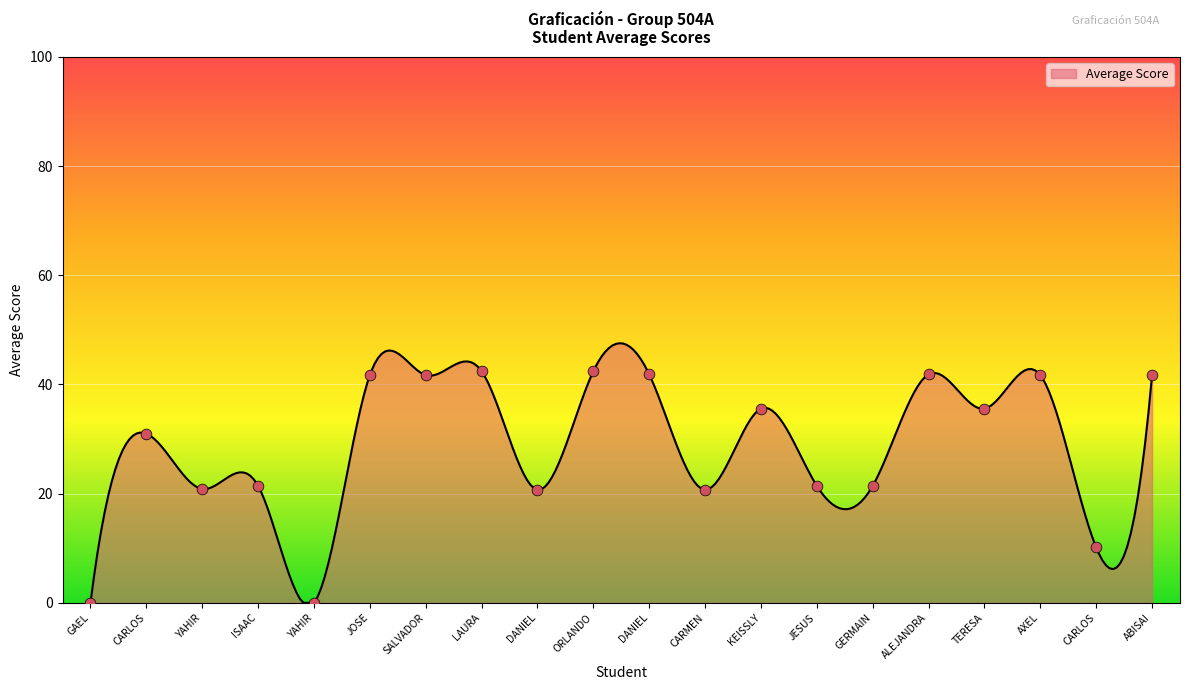

What value does the Average Score series have at ABISAI?

41.7